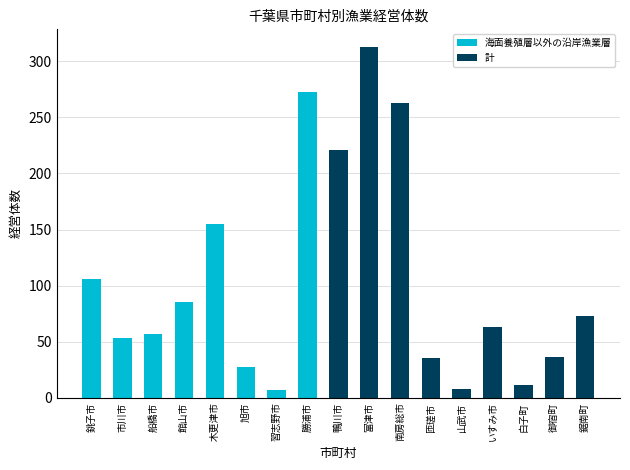

List the labels in order of value, smallest first.

習志野市, 山武市, 白子町, 旭市, 匝瑳市, 御宿町, 市川市, 船橋市, いすみ市, 鋸南町, 館山市, 銚子市, 木更津市, 鴨川市, 南房総市, 勝浦市, 富津市